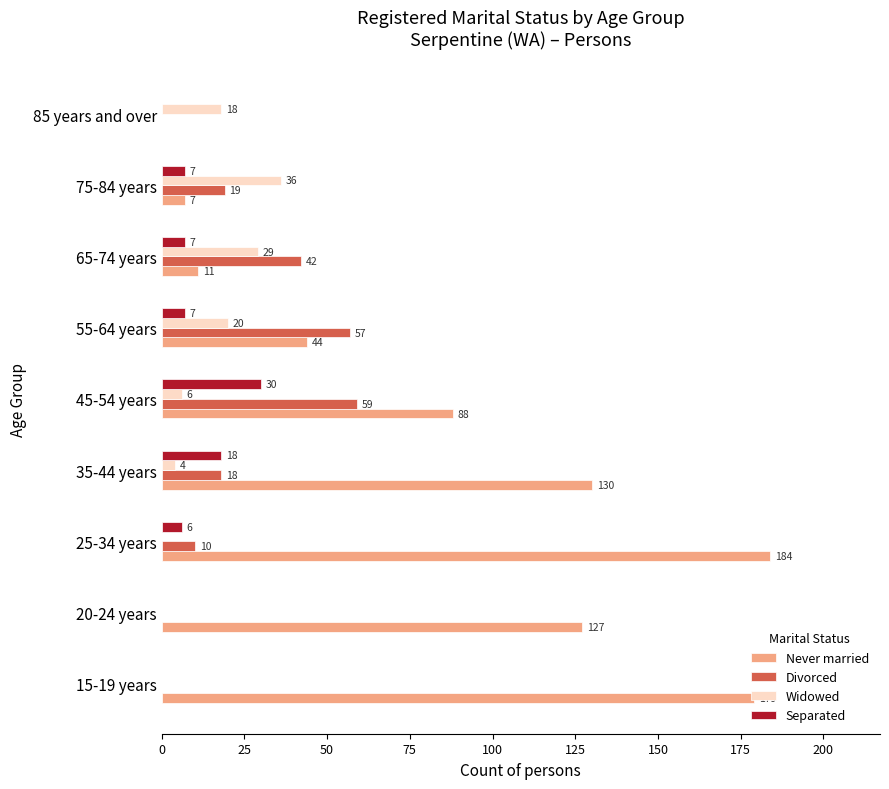

What is the highest value of the Widowed series?

36